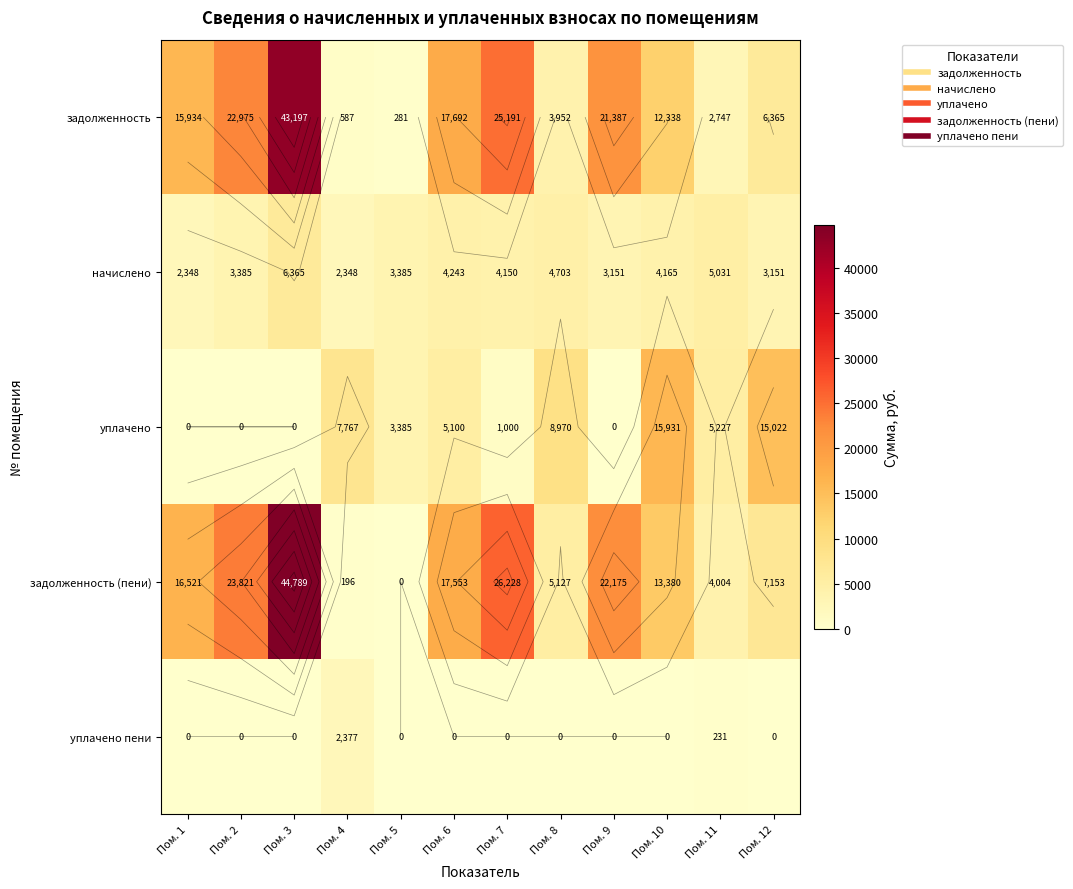

Which has a higher value, Пом. 3 or Пом. 9?

Пом. 3